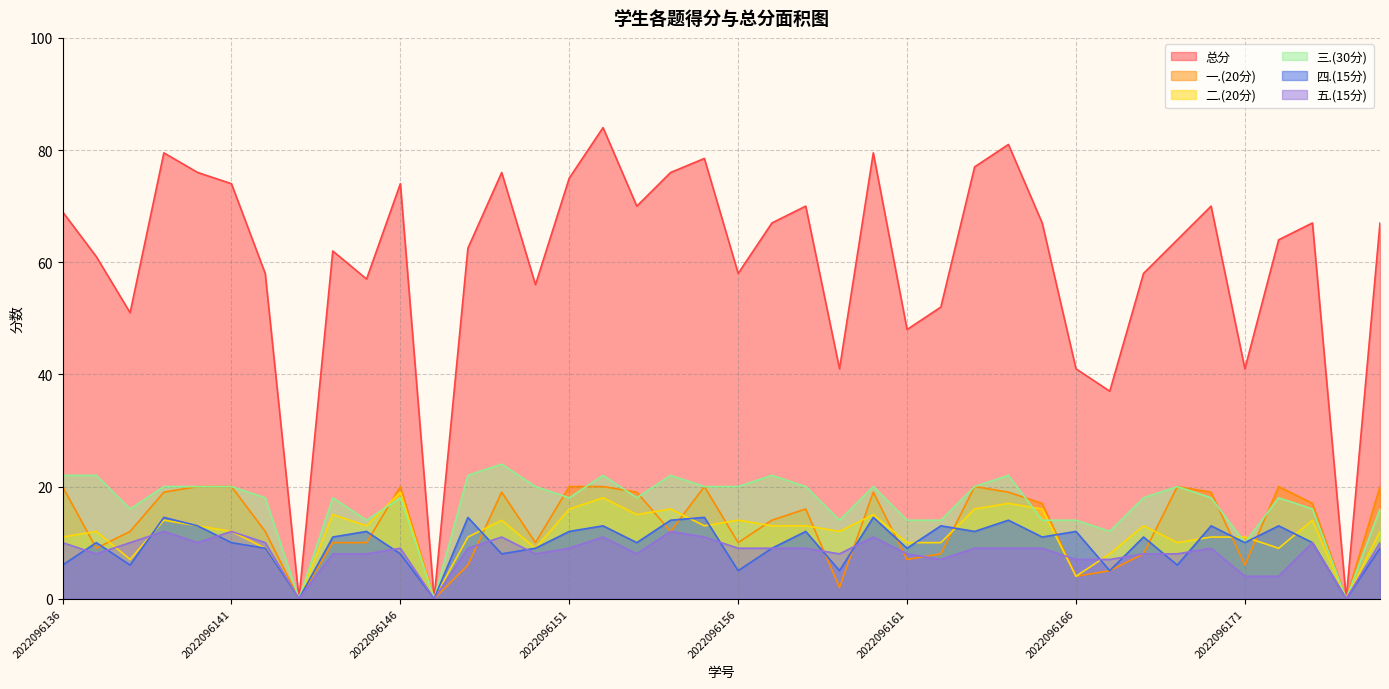

Reading left to right, what are all the values shown in this chart?

总分: 69.0	61.0	51.0	79.5	76.0	74.0	58.0	0.0	62.0	57.0	74.0	0.0	62.5	76.0	56.0	75.0	84.0	70.0	76.0	78.5	58.0	67.0	70.0	41.0	79.5	48.0	52.0	77.0	81.0	67.0	41.0	37.0	58.0	64.0	70.0	41.0	64.0	67.0	0.0	67.0
一.(20分): 20.0	9.0	12.0	19.0	20.0	20.0	12.0	0.0	10.0	10.0	20.0	0.0	6.0	19.0	10.0	20.0	20.0	19.0	12.0	20.0	10.0	14.0	16.0	2.0	19.0	7.0	8.0	20.0	19.0	17.0	4.0	5.0	8.0	20.0	19.0	6.0	20.0	17.0	0.0	20.0
二.(20分): 11.0	12.0	7.0	14.0	13.0	12.0	9.0	0.0	15.0	13.0	19.0	0.0	11.0	14.0	9.0	16.0	18.0	15.0	16.0	13.0	14.0	13.0	13.0	12.0	15.0	10.0	10.0	16.0	17.0	16.0	4.0	8.0	13.0	10.0	11.0	11.0	9.0	14.0	0.0	12.0
三.(30分): 22.0	22.0	16.0	20.0	20.0	20.0	18.0	0.0	18.0	14.0	18.0	0.0	22.0	24.0	20.0	18.0	22.0	18.0	22.0	20.0	20.0	22.0	20.0	14.0	20.0	14.0	14.0	20.0	22.0	14.0	14.0	12.0	18.0	20.0	18.0	10.0	18.0	16.0	0.0	16.0
四.(15分): 6.0	10.0	6.0	14.5	13.0	10.0	9.0	0.0	11.0	12.0	8.0	0.0	14.5	8.0	9.0	12.0	13.0	10.0	14.0	14.5	5.0	9.0	12.0	5.0	14.5	9.0	13.0	12.0	14.0	11.0	12.0	5.0	11.0	6.0	13.0	10.0	13.0	10.0	0.0	9.0
五.(15分): 10.0	8.0	10.0	12.0	10.0	12.0	10.0	0.0	8.0	8.0	9.0	0.0	9.0	11.0	8.0	9.0	11.0	8.0	12.0	11.0	9.0	9.0	9.0	8.0	11.0	8.0	7.0	9.0	9.0	9.0	7.0	7.0	8.0	8.0	9.0	4.0	4.0	10.0	0.0	10.0